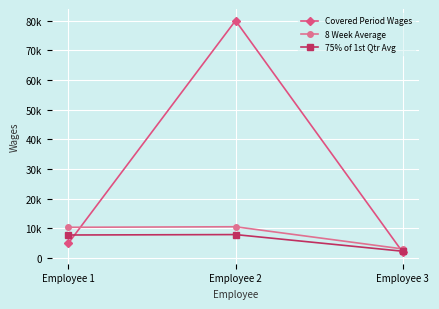

What are all the series names shown in the legend?

Covered Period Wages, 8 Week Average, 75% of 1st Qtr Avg